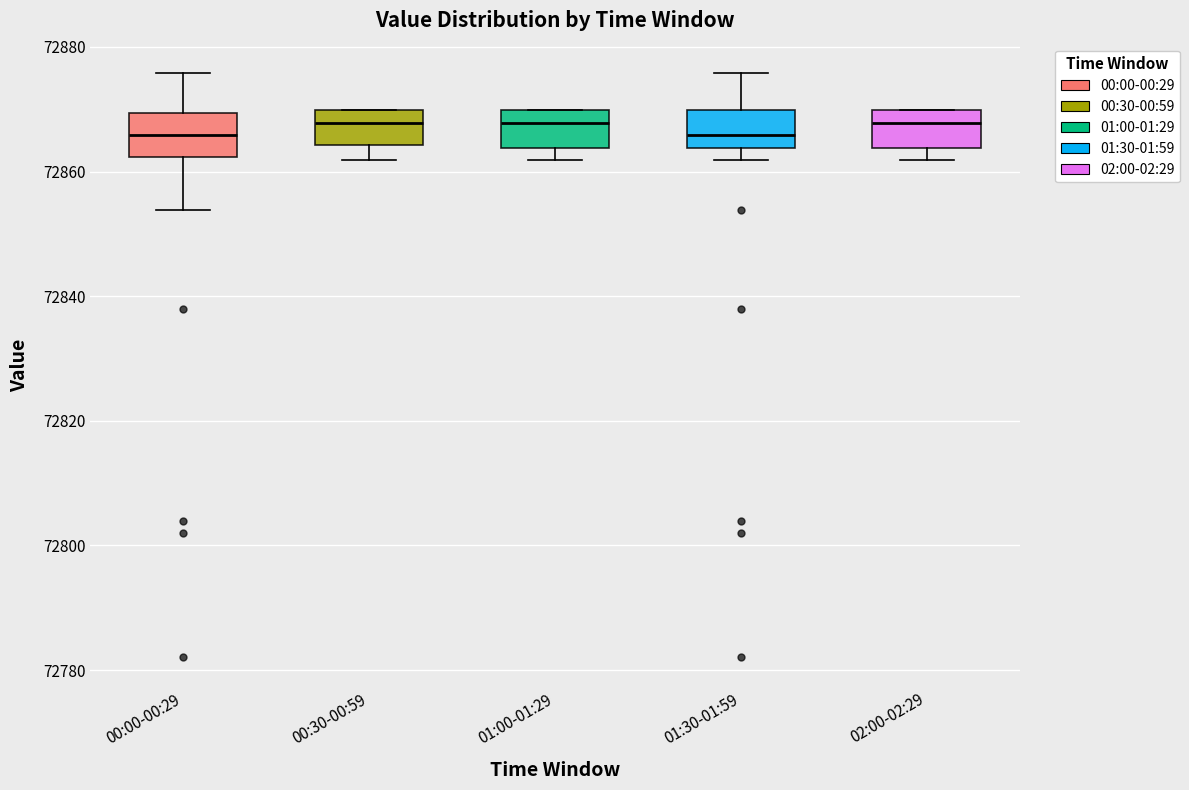

Reading left to right, transcribe this box plot: for each box, give where its median line is, the range the box spans, and where its two whiskers end, as read against the y-axis. The values are not printed on the chart, so give them approximately, as read against the axis.

00:00-00:29: median 72866, box 72862 to 72870, whiskers 72854 to 72876
00:30-00:59: median 72868, box 72864 to 72870, whiskers 72862 to 72870
01:00-01:29: median 72868, box 72864 to 72870, whiskers 72862 to 72870
01:30-01:59: median 72866, box 72864 to 72870, whiskers 72862 to 72876
02:00-02:29: median 72868, box 72864 to 72870, whiskers 72862 to 72870